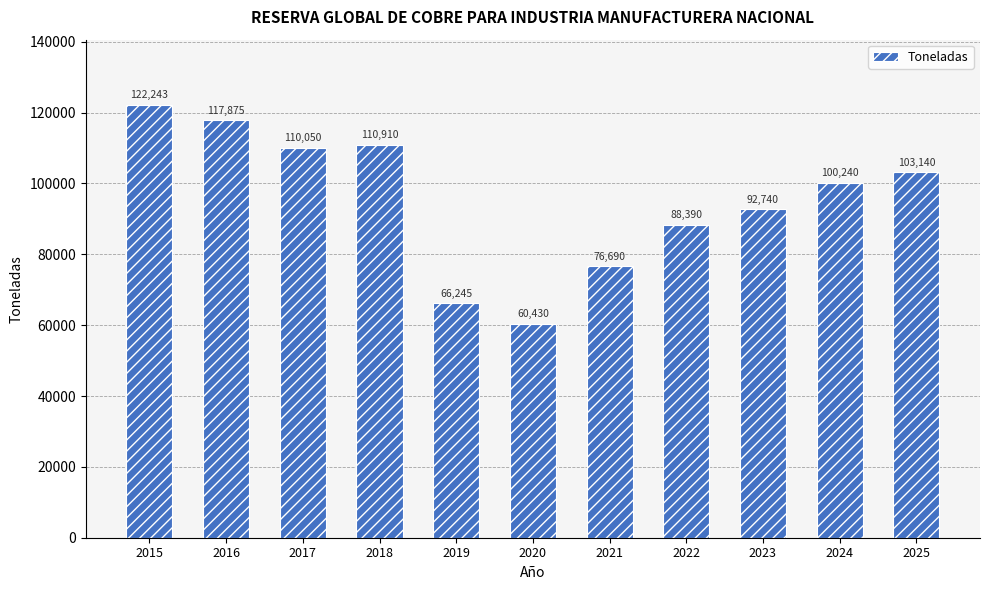

What is the average value?

95359